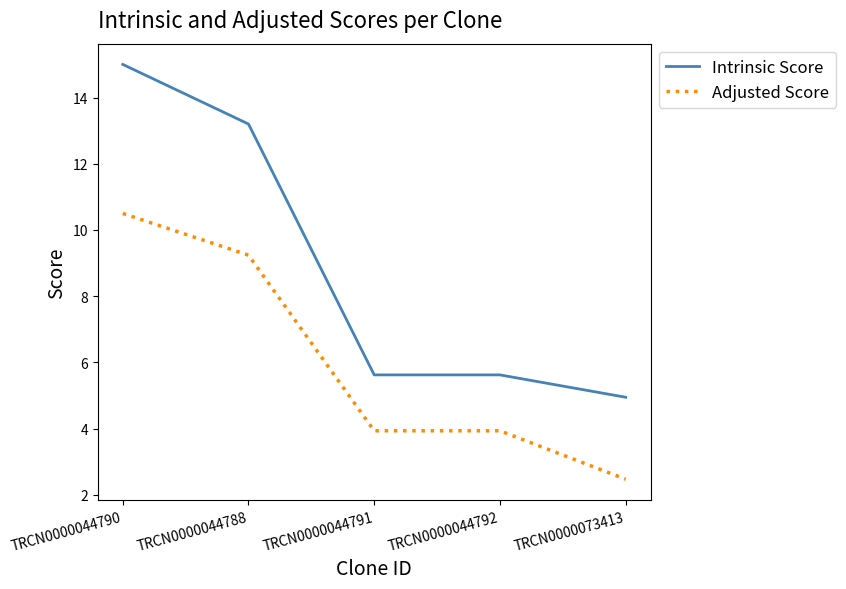

What is the difference between the Intrinsic Score values at TRCN0000044788 and TRCN0000044790?

1.8